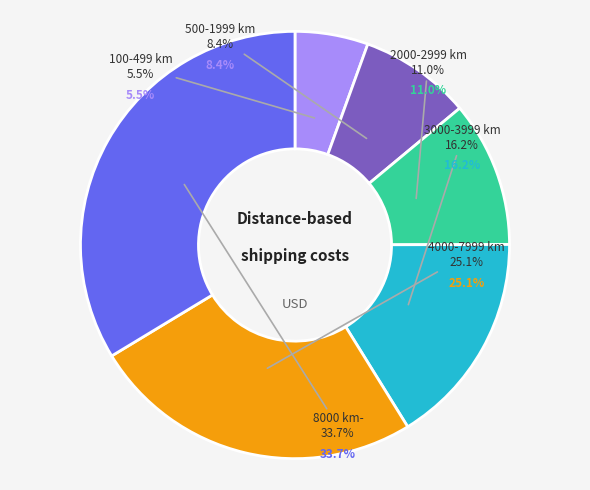

What is the change in value from 2000-2999 km to 3000-3999 km?

+170